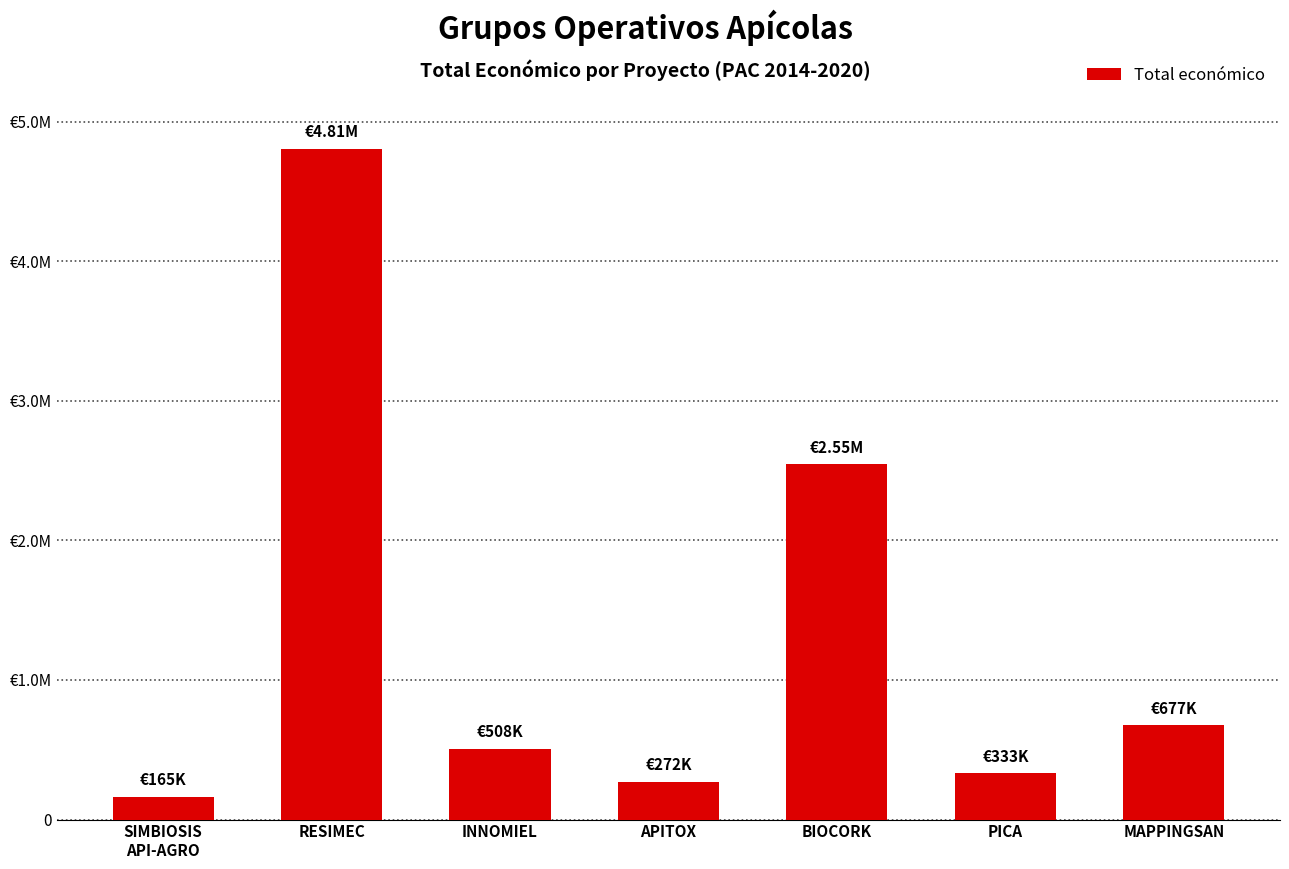

What position from the left is SIMBIOSIS
API-AGRO?

1